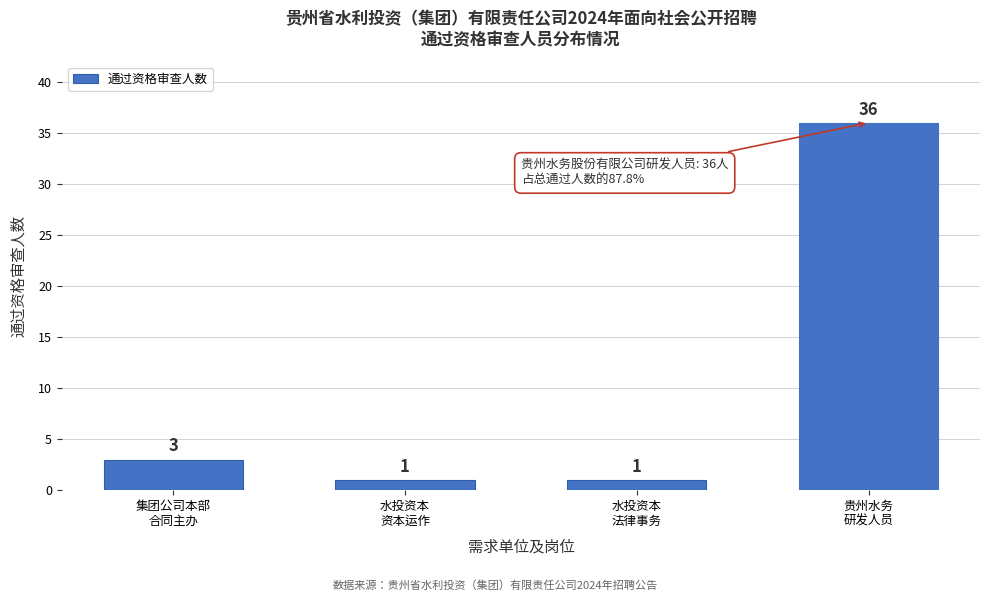

Reading left to right, extract all data points from this chart.

3	1	1	36